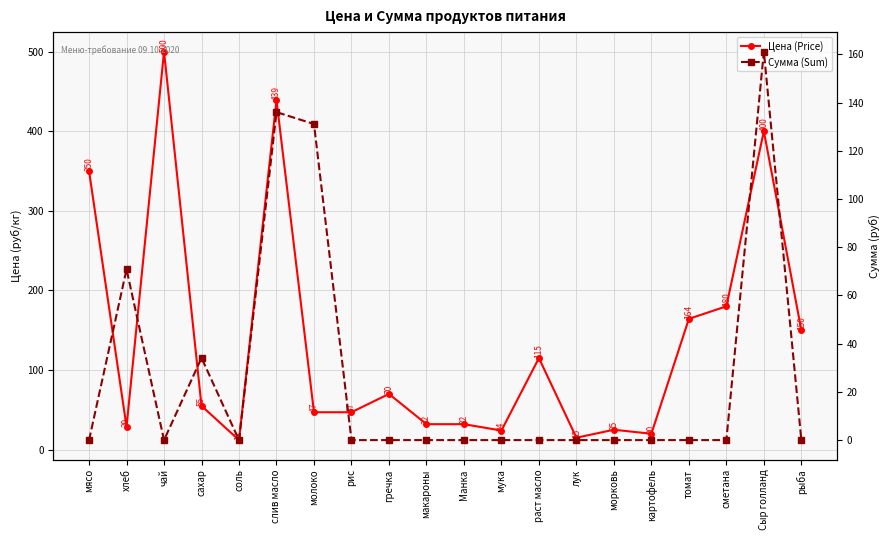

True or false: Цена (Price) and Сумма (Sum) cross at least once.

True